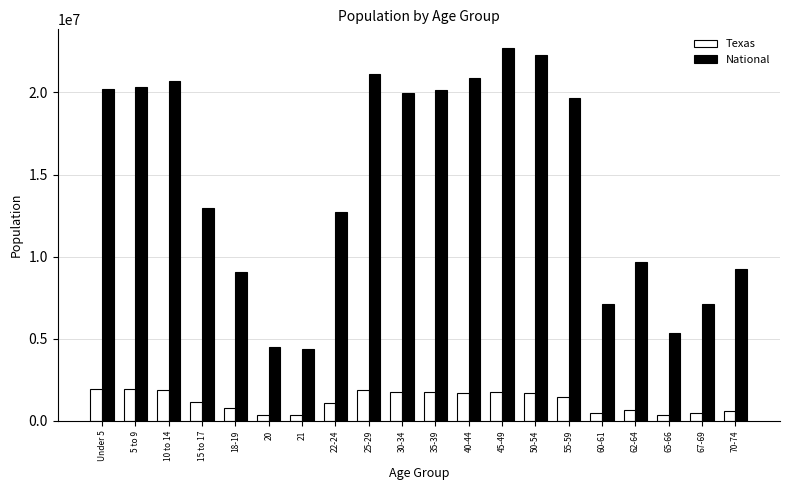

The value of National at 67-69 is 7115361. True or false?

True